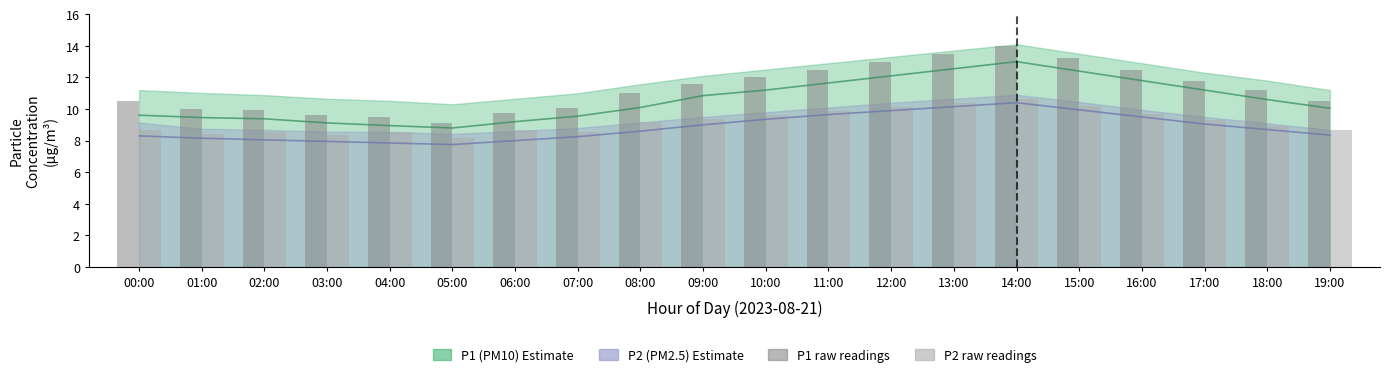

At how many categories does at least one series exceed 8?

20